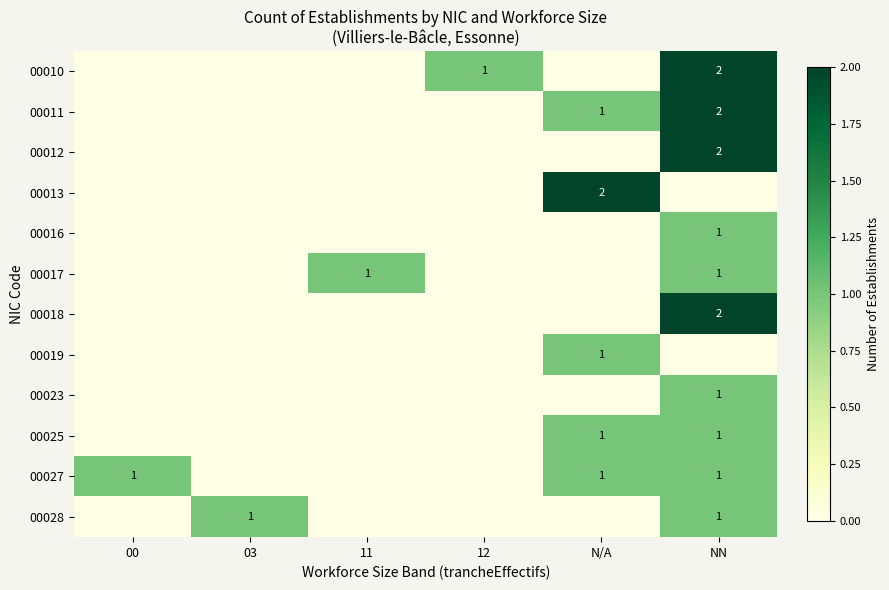

Which category has the lowest value across all series?

00